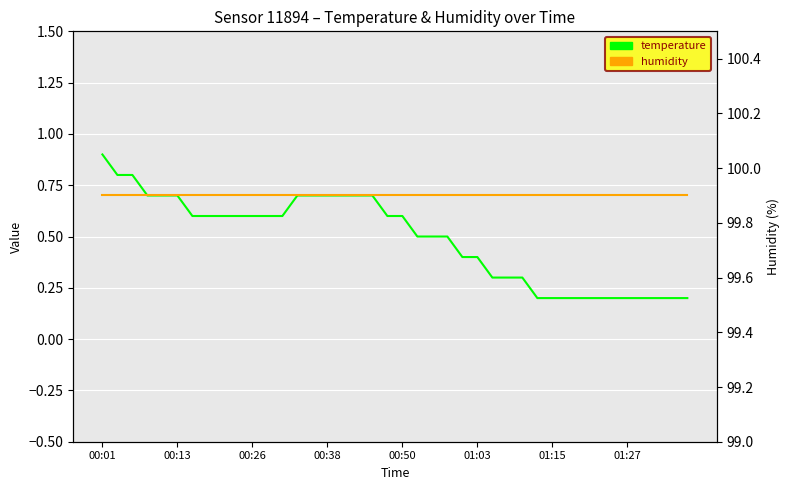

What is the approximate value of humidity at 00:50?

99.9